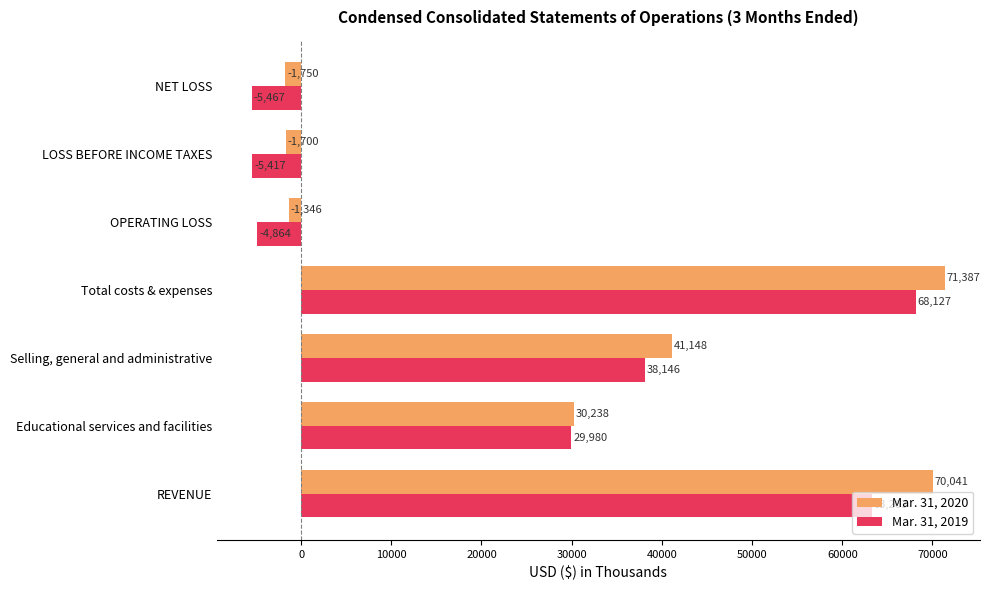

How many data points does each series have?

7